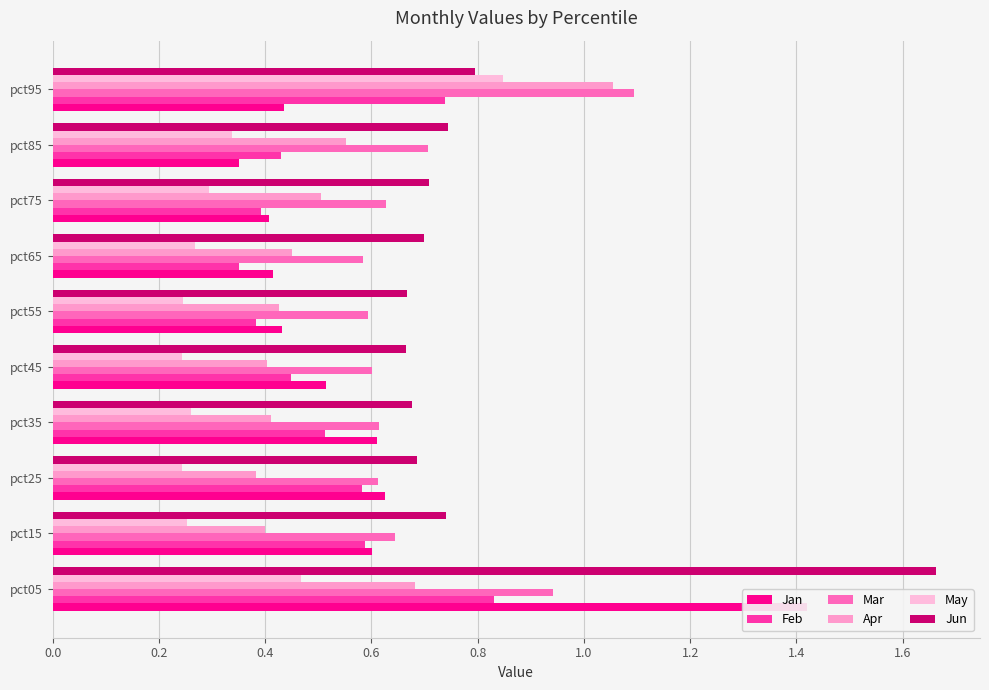

What is the highest value of the May series?

0.8